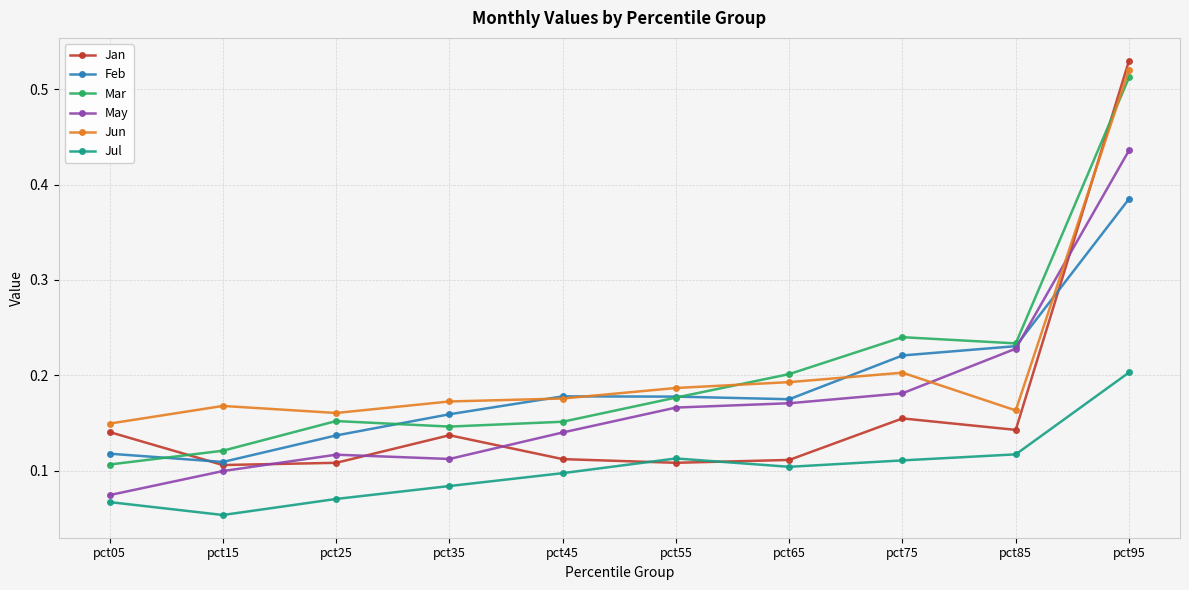

True or false: May and Feb intersect in this chart.

True